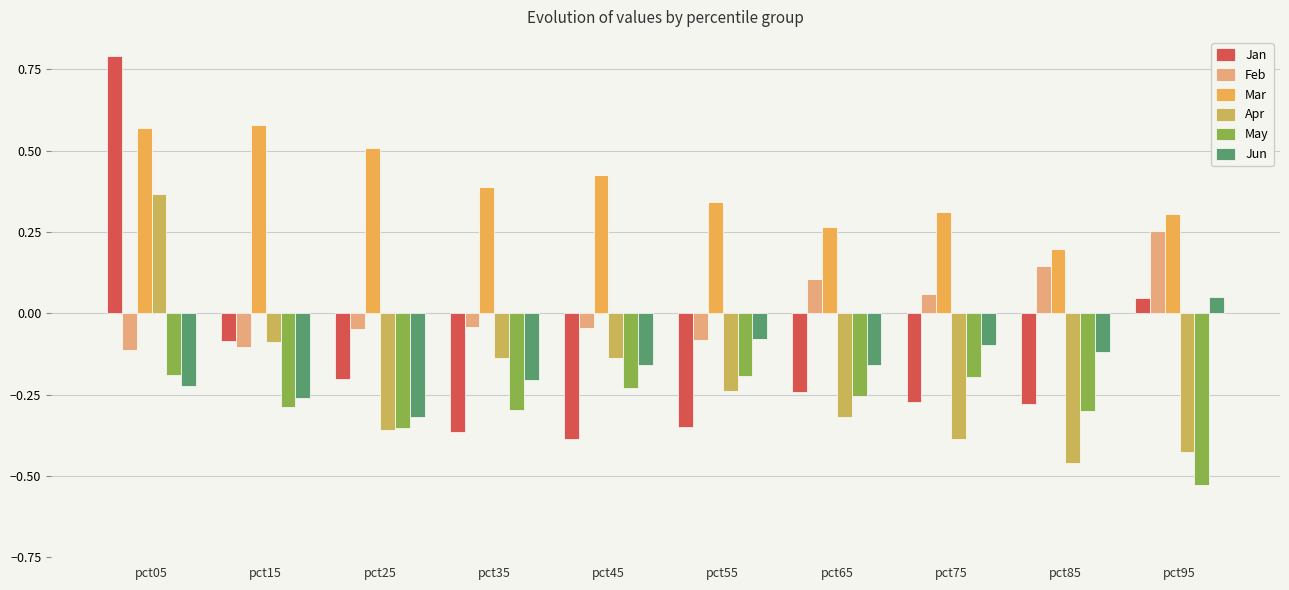

How many positive values does the Feb series have?

4